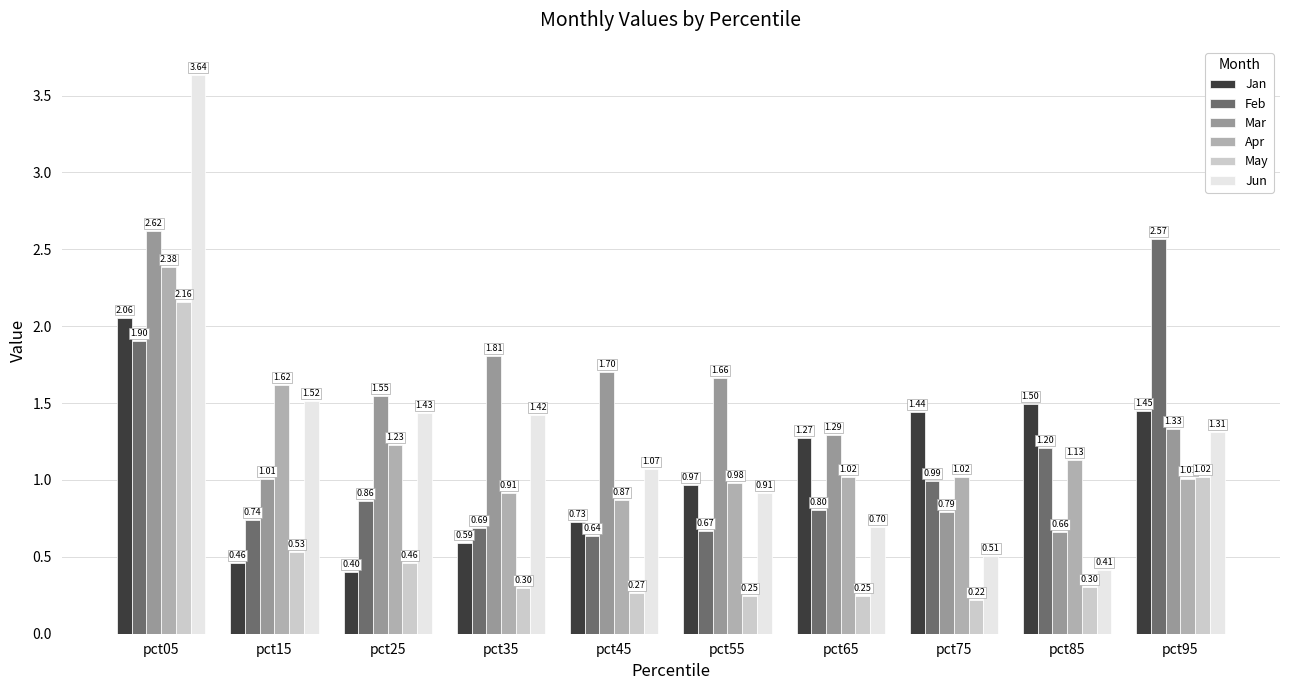

Which series has the largest total across all categories?

Mar